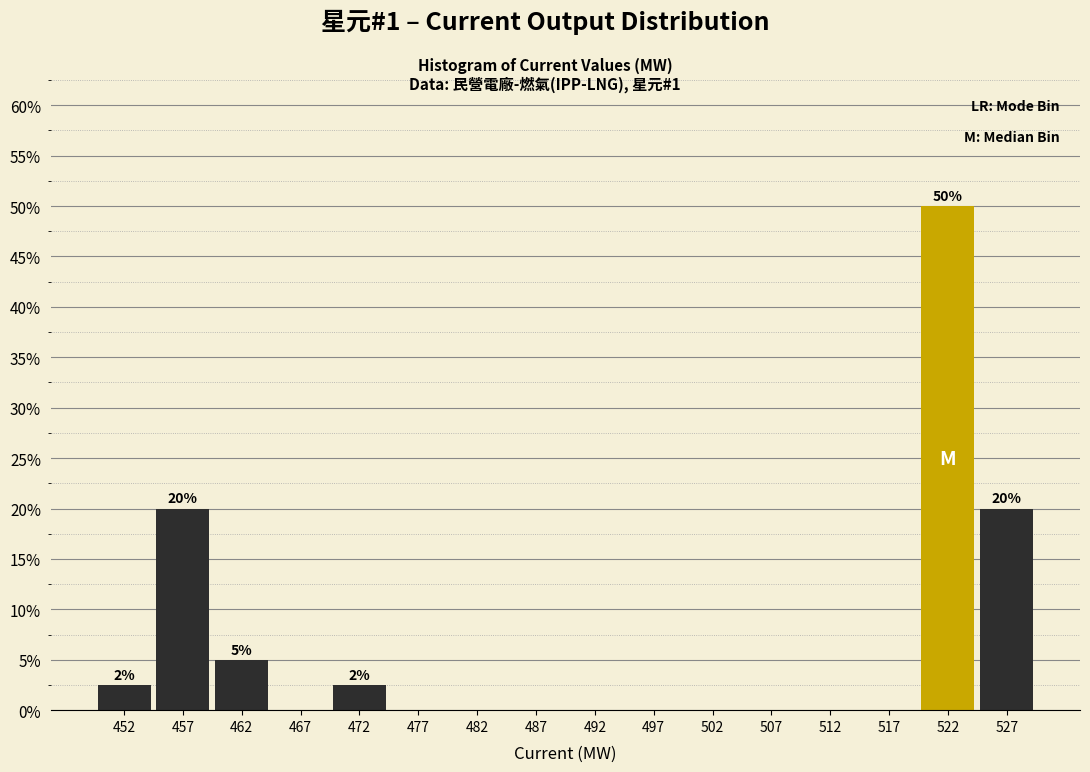

Which range on the x-axis has the tallest bar?

520 to 525